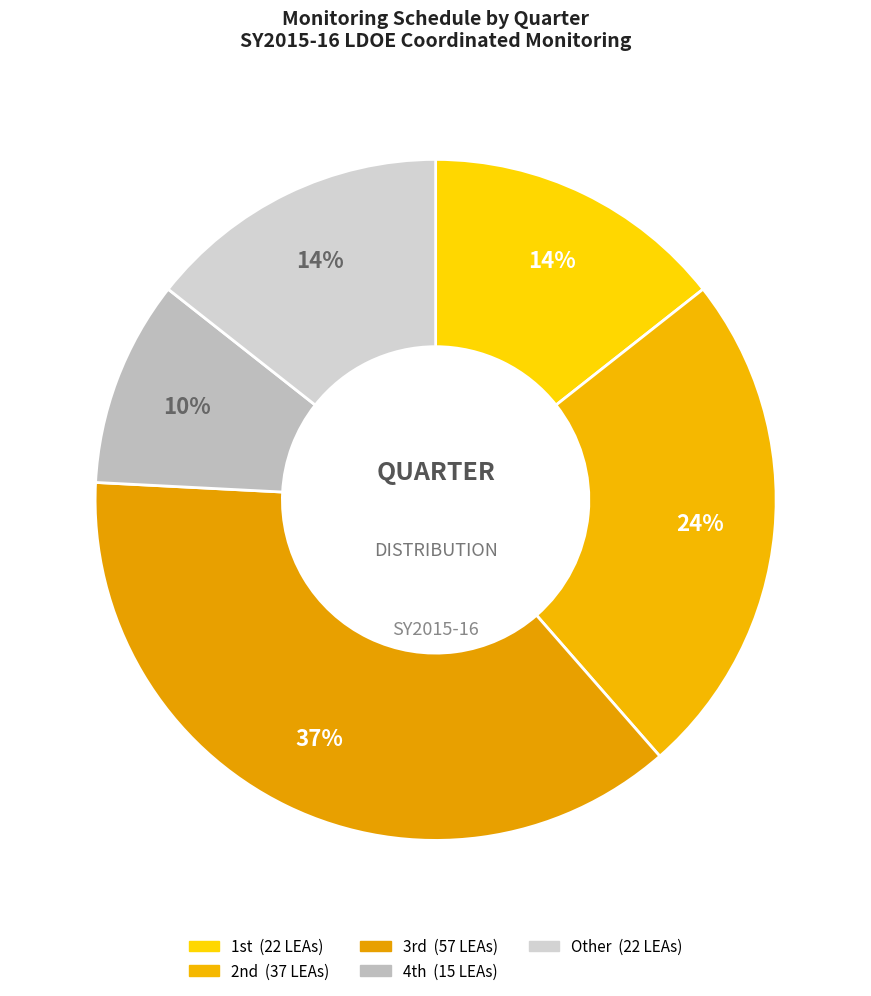

How many slices are in this pie chart?

5